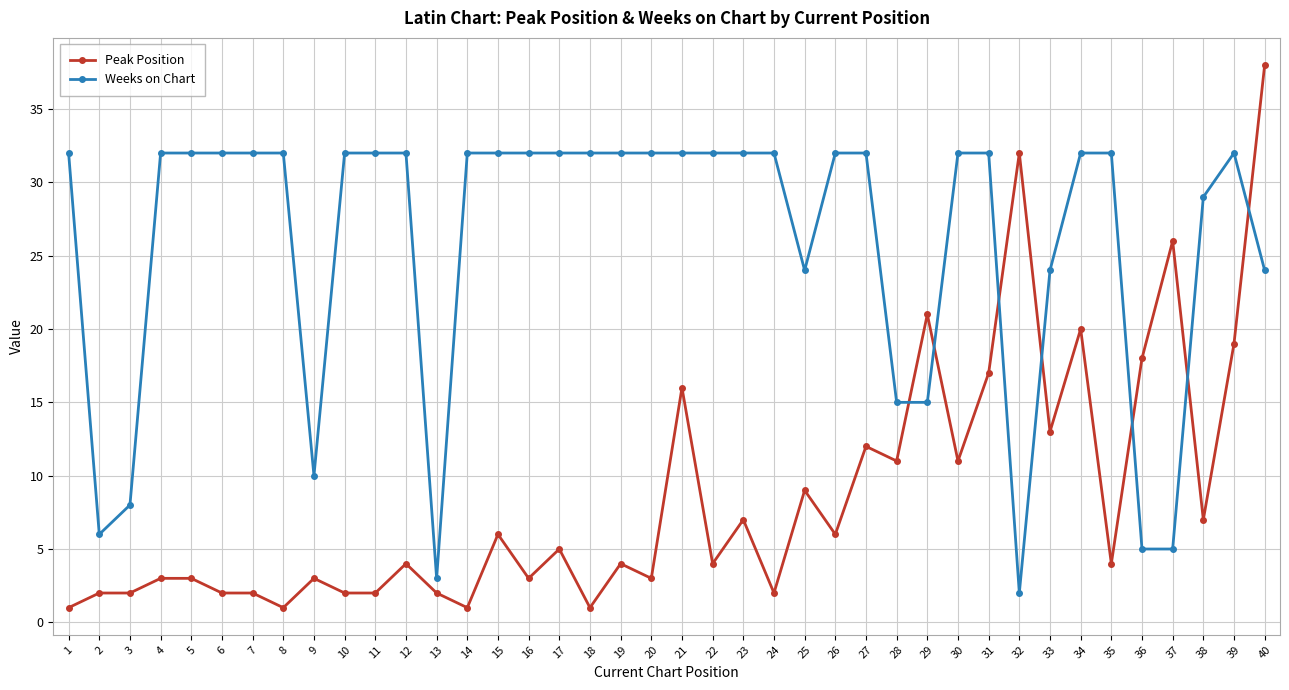

Rank the series at 16 from highest to lowest value.

Weeks on Chart, Peak Position